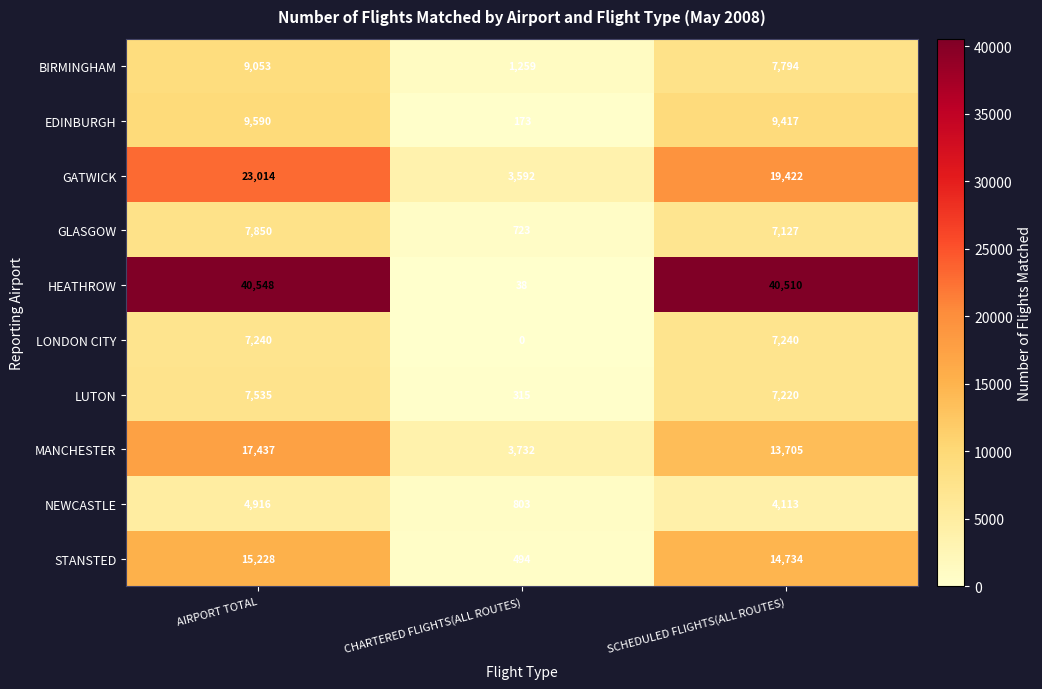

Between AIRPORT TOTAL and CHARTERED FLIGHTS(ALL ROUTES), which series saw the biggest shift?

HEATHROW